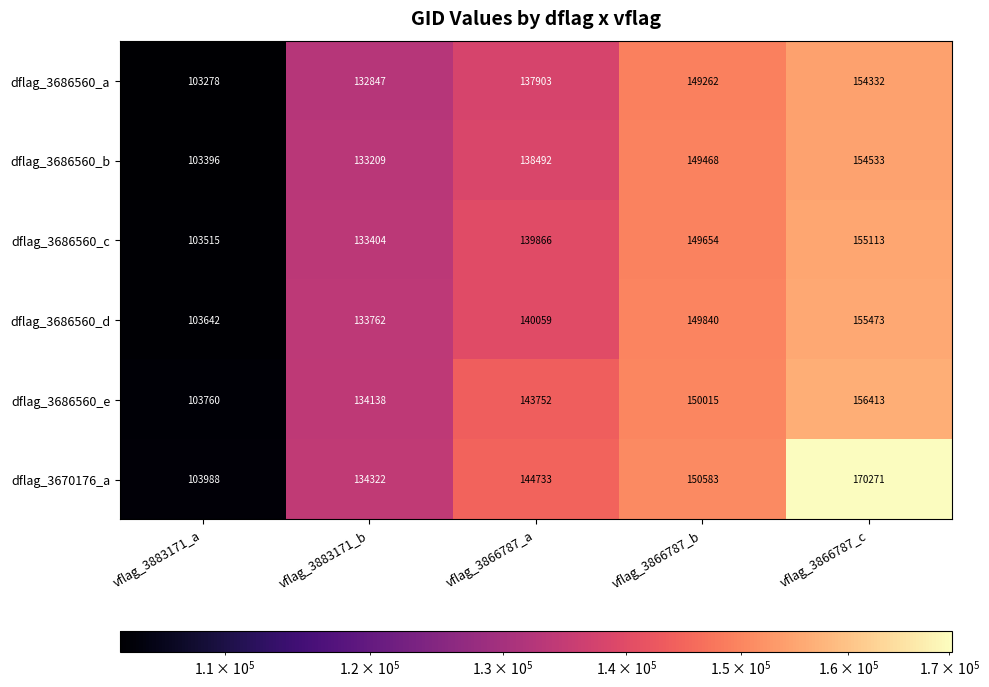

Reading right to left, transcribe all the data shown in this chart.

dflag_3686560_a: vflag_3866787_c=154332	vflag_3866787_b=149262	vflag_3866787_a=137903	vflag_3883171_b=132847	vflag_3883171_a=103278
dflag_3686560_b: vflag_3866787_c=154533	vflag_3866787_b=149468	vflag_3866787_a=138492	vflag_3883171_b=133209	vflag_3883171_a=103396
dflag_3686560_c: vflag_3866787_c=155113	vflag_3866787_b=149654	vflag_3866787_a=139866	vflag_3883171_b=133404	vflag_3883171_a=103515
dflag_3686560_d: vflag_3866787_c=155473	vflag_3866787_b=149840	vflag_3866787_a=140059	vflag_3883171_b=133762	vflag_3883171_a=103642
dflag_3686560_e: vflag_3866787_c=156413	vflag_3866787_b=150015	vflag_3866787_a=143752	vflag_3883171_b=134138	vflag_3883171_a=103760
dflag_3670176_a: vflag_3866787_c=170271	vflag_3866787_b=150583	vflag_3866787_a=144733	vflag_3883171_b=134322	vflag_3883171_a=103988